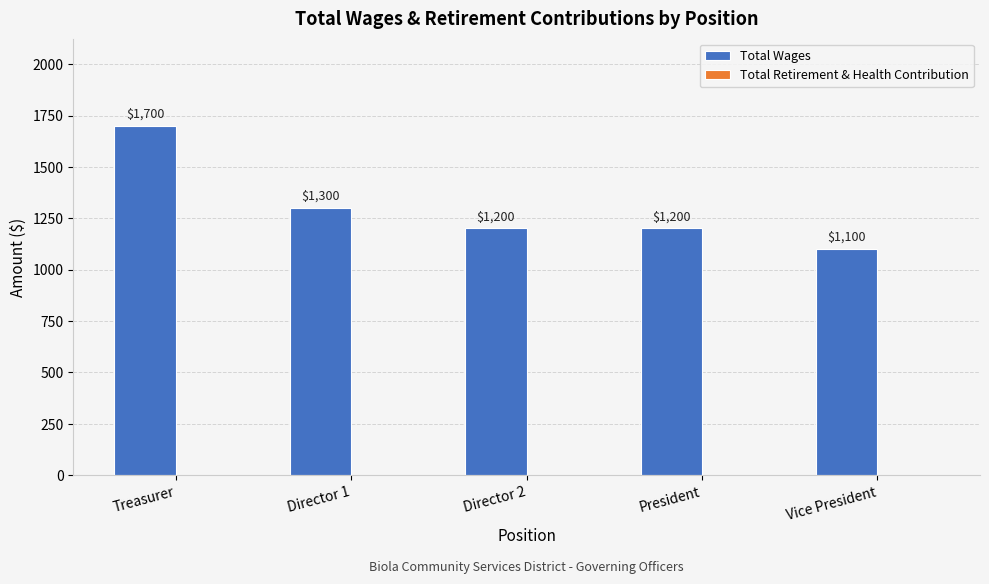

Does the chart contain stacked bars?

No